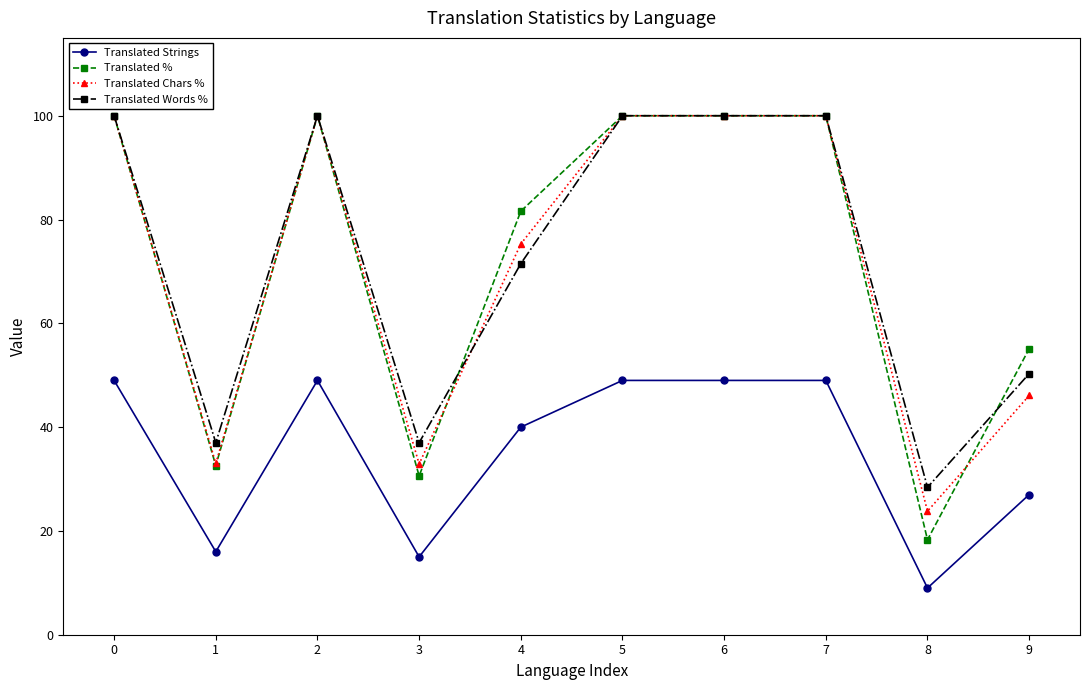

What is the spread (max minus min) of values at 7?

51.0